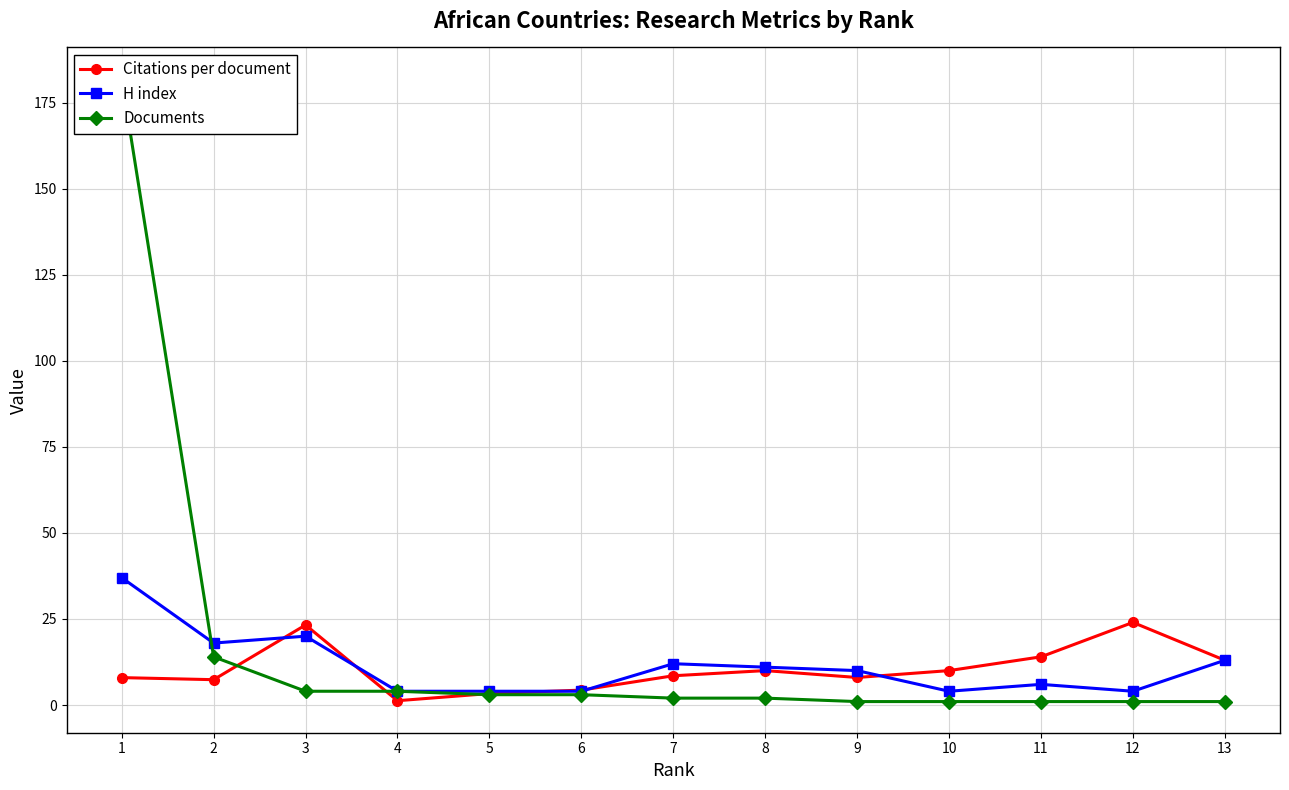

What is the maximum value shown in the chart?

182.0